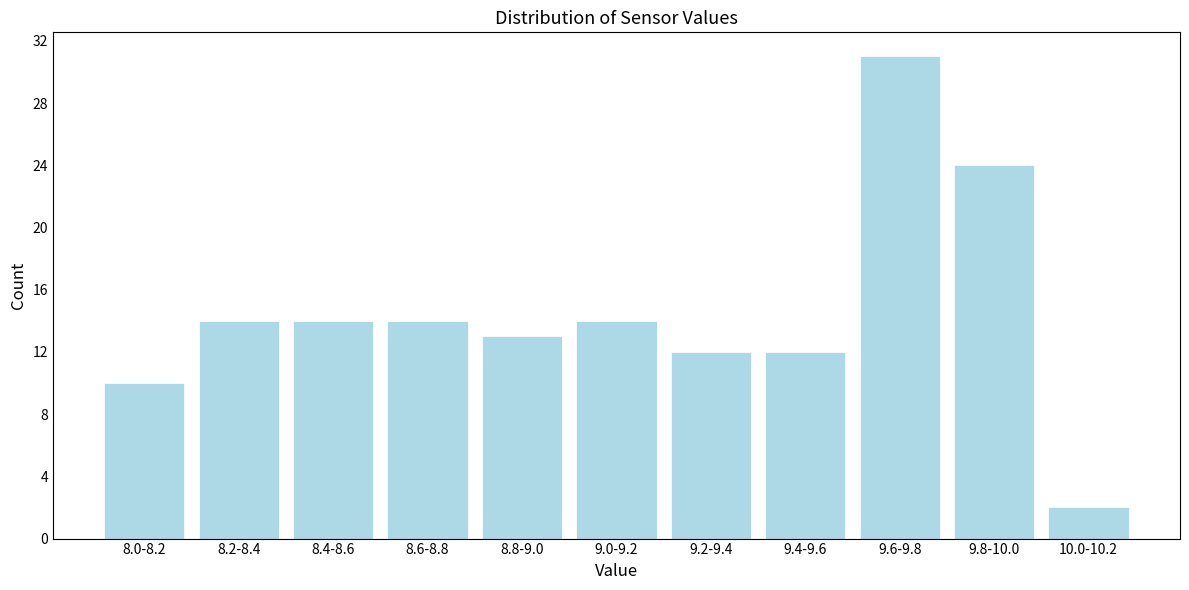

Reading left to right, list all the values displayed in this chart.

10	14	14	14	13	14	12	12	31	24	2